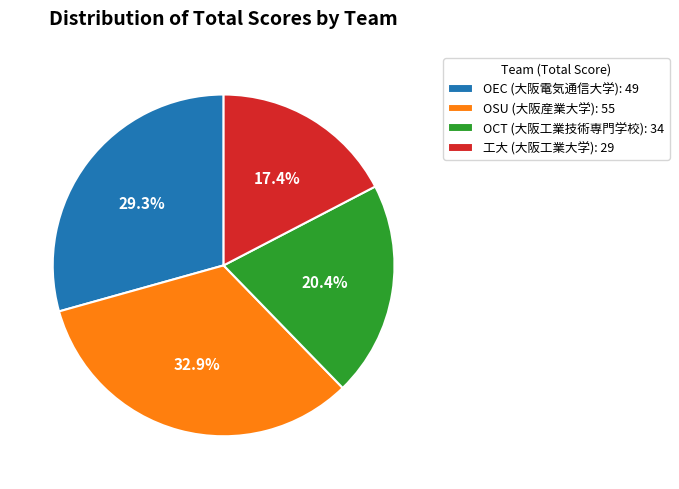

Approximately how many times larger is the value at OSU (大阪産業大学): 55 compared to 工大 (大阪工業大学): 29?

1.9